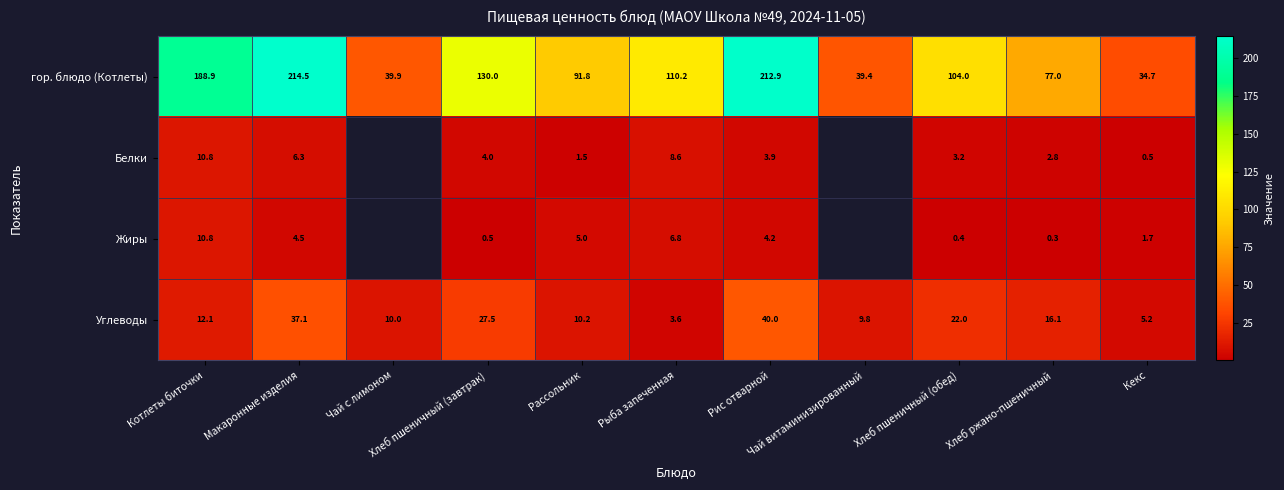

Which series has the widest spread of values?

гор. блюдо (Котлеты)